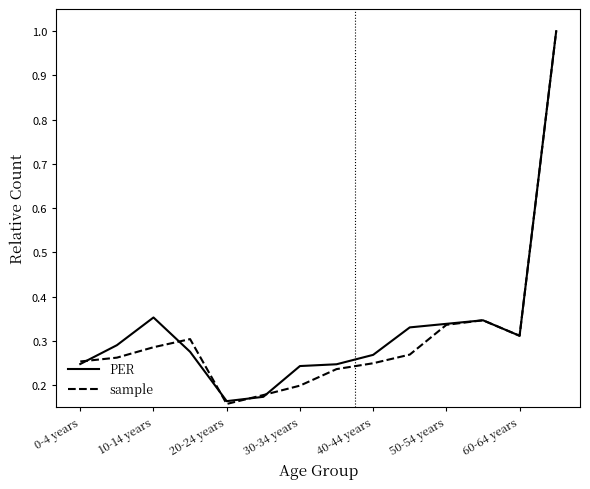

What is the highest value of the PER series?

1.0